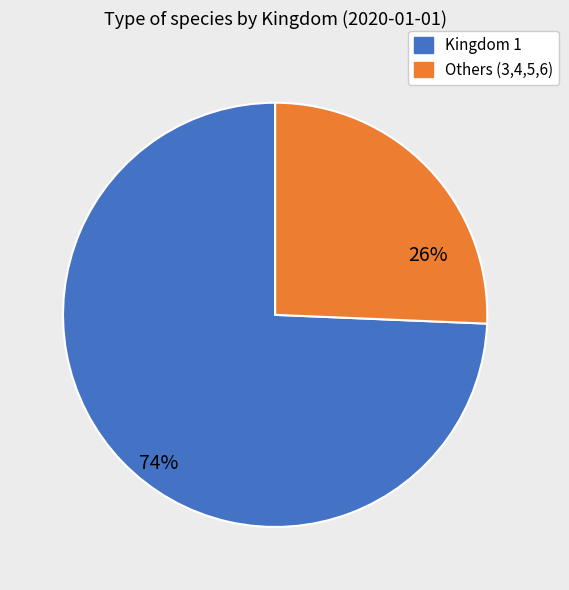

Is there a majority slice in this chart?

Yes